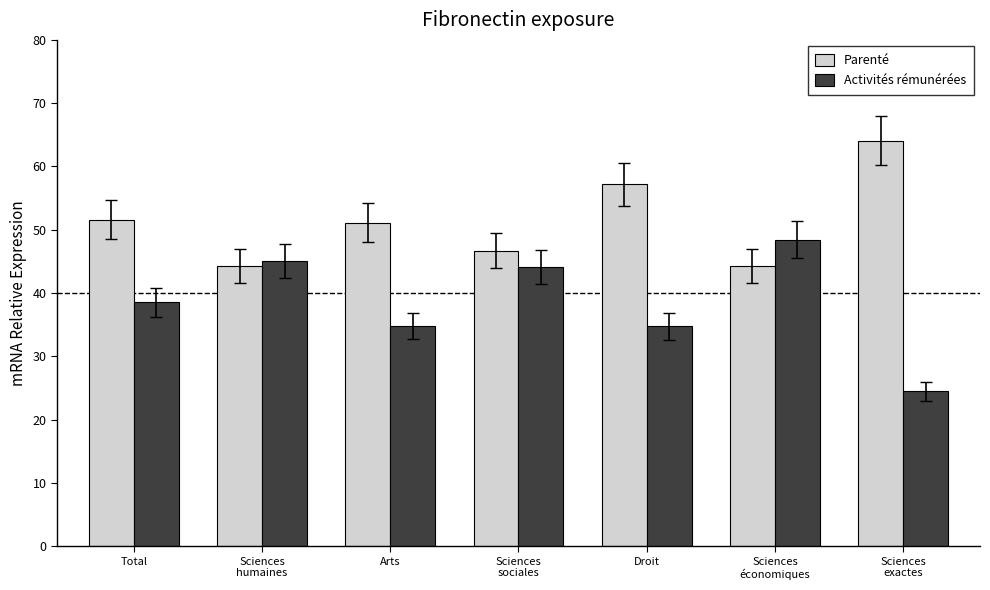

Count the number of data series in this chart.

2